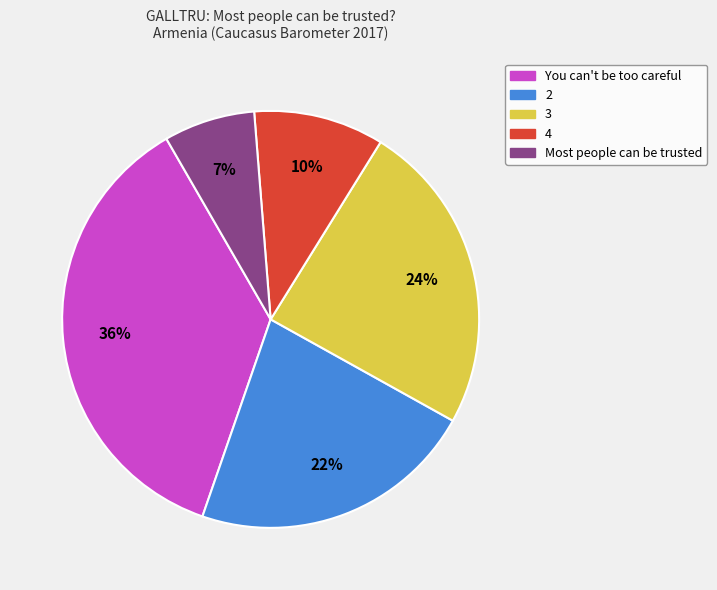

The 2 slice represents 22% of the pie. True or false?

True